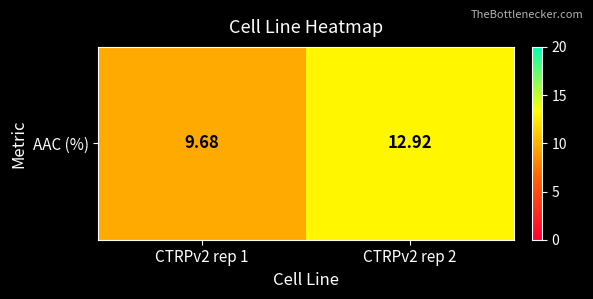

Reading right to left, extract all data points from this chart.

12.9	9.7